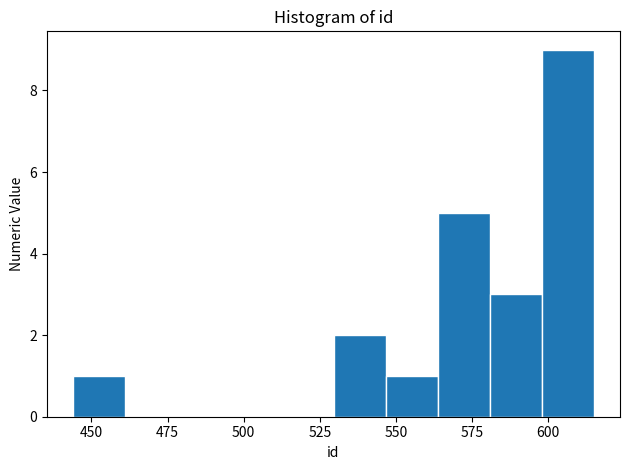

Read against the x-axis, roughly where is the centre of the tallest bar?

605